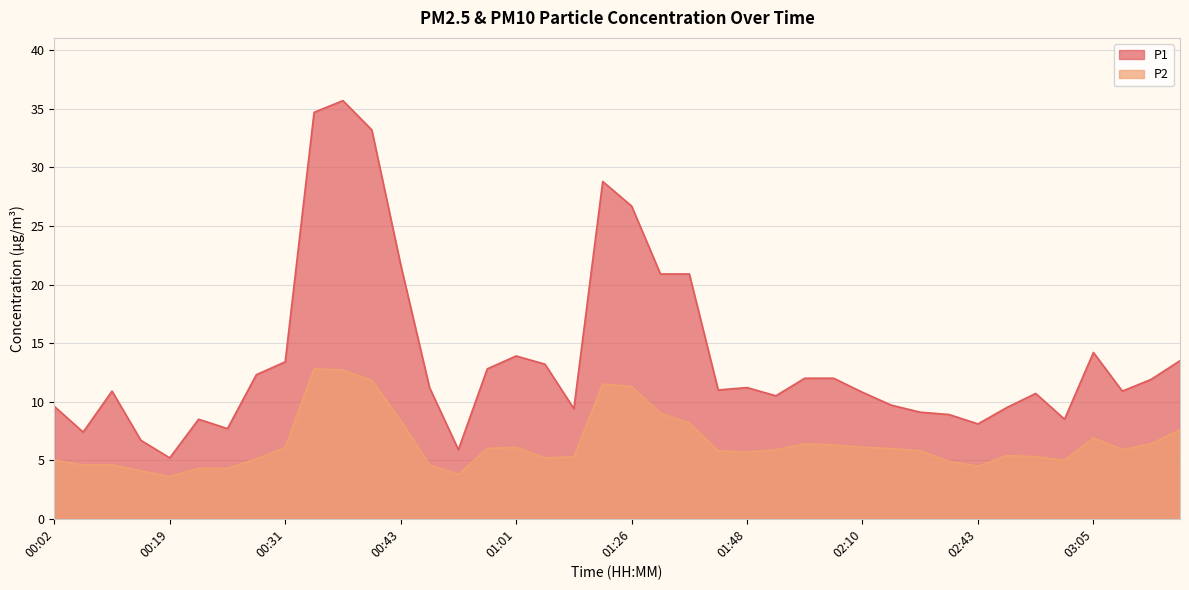

At which category is the sum across all series the highest?

00:37